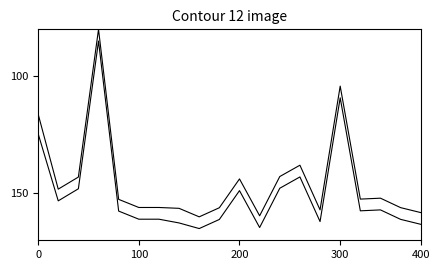

Is this an area chart (filled region under the line)?

No